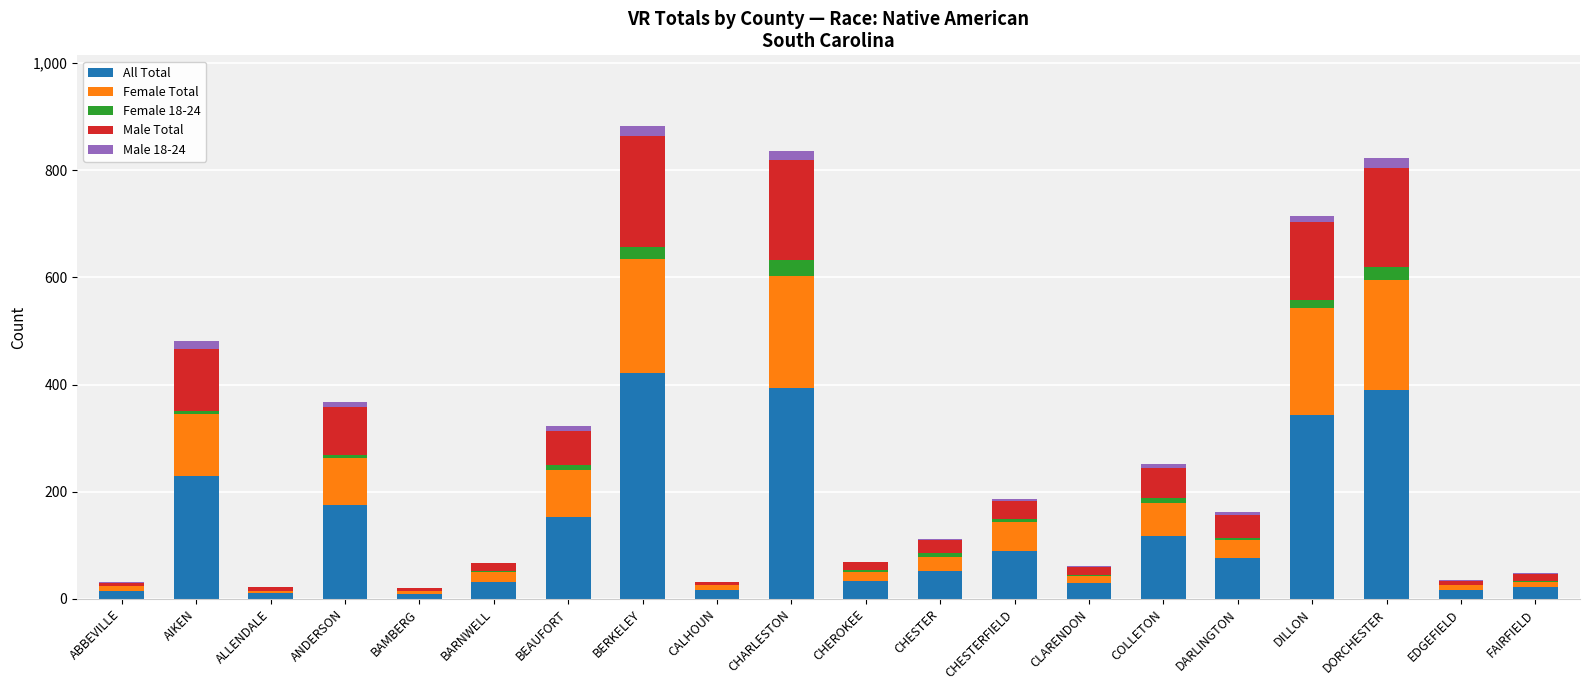

True or false: All Total has a value of 33 at CHEROKEE.

True